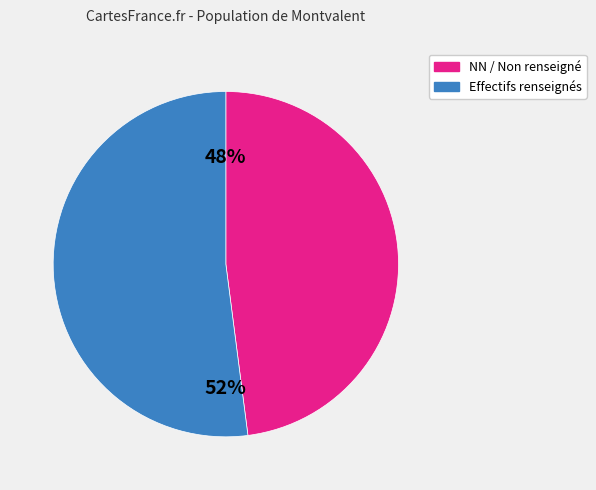

Does any single category account for the majority?

Yes